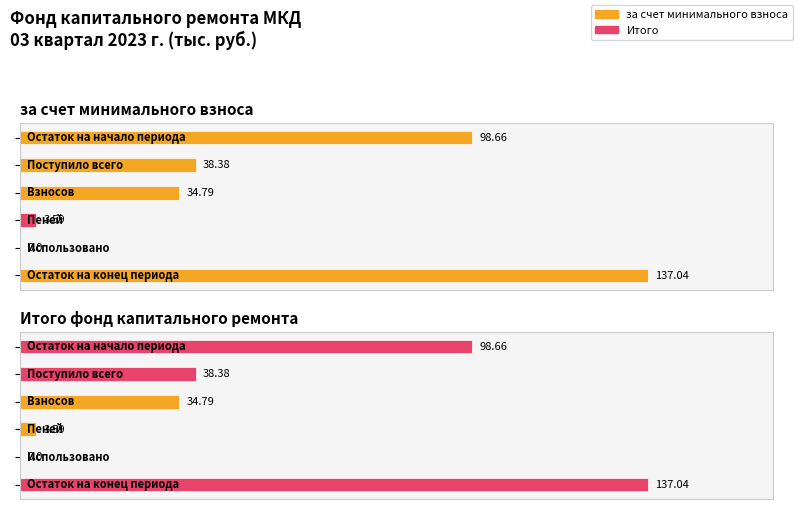

The value of Итого фонд капитального ремонта at Остаток на конец периода is 137.0. True or false?

True